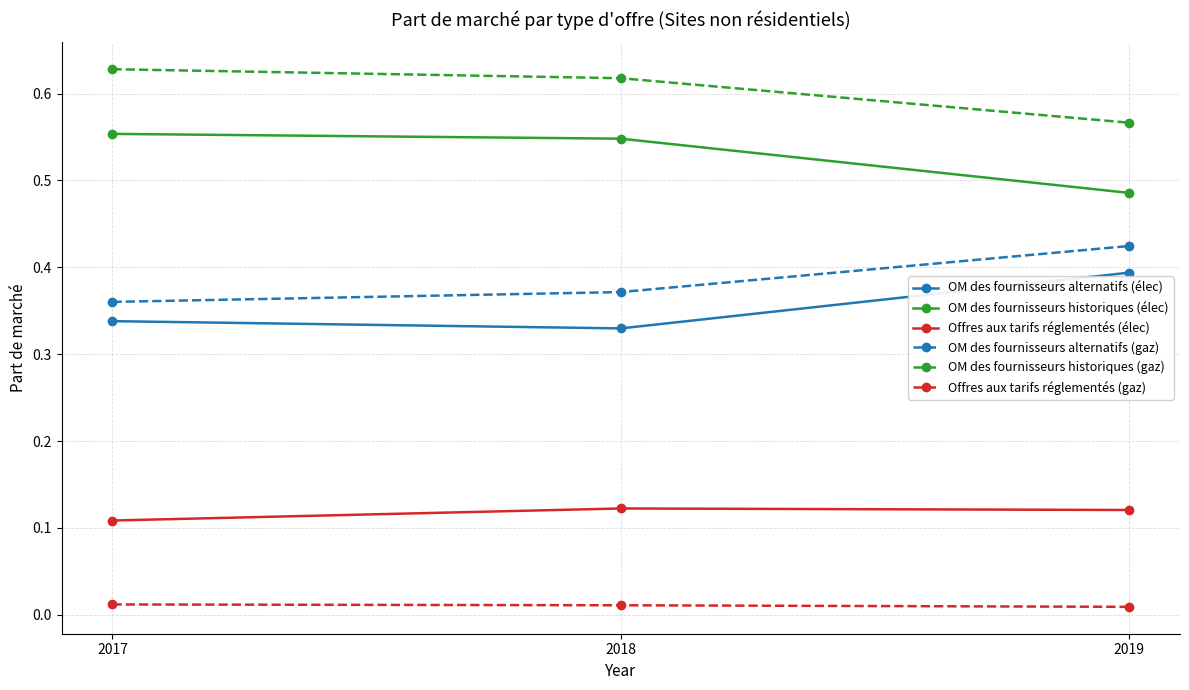

Count the number of data series in this chart.

6